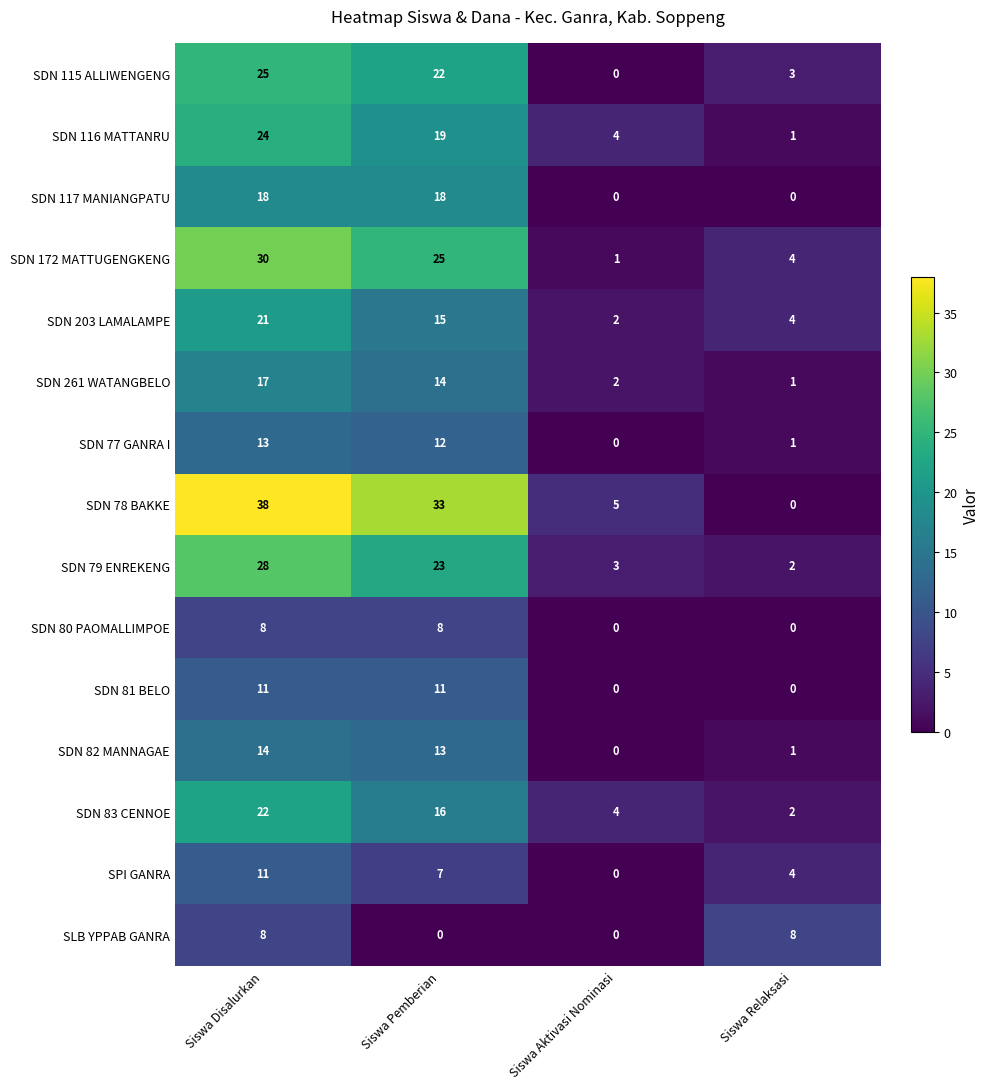

How many series are shown in this chart?

15